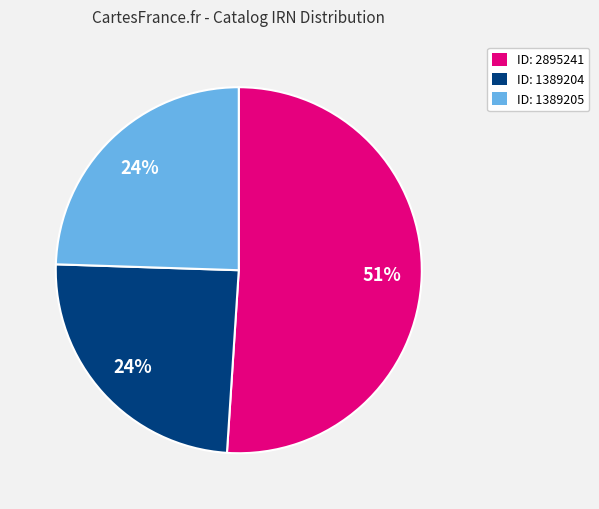

To the nearest percent, what is the combined percentage of ID: 2895241 and ID: 1389204?

76%